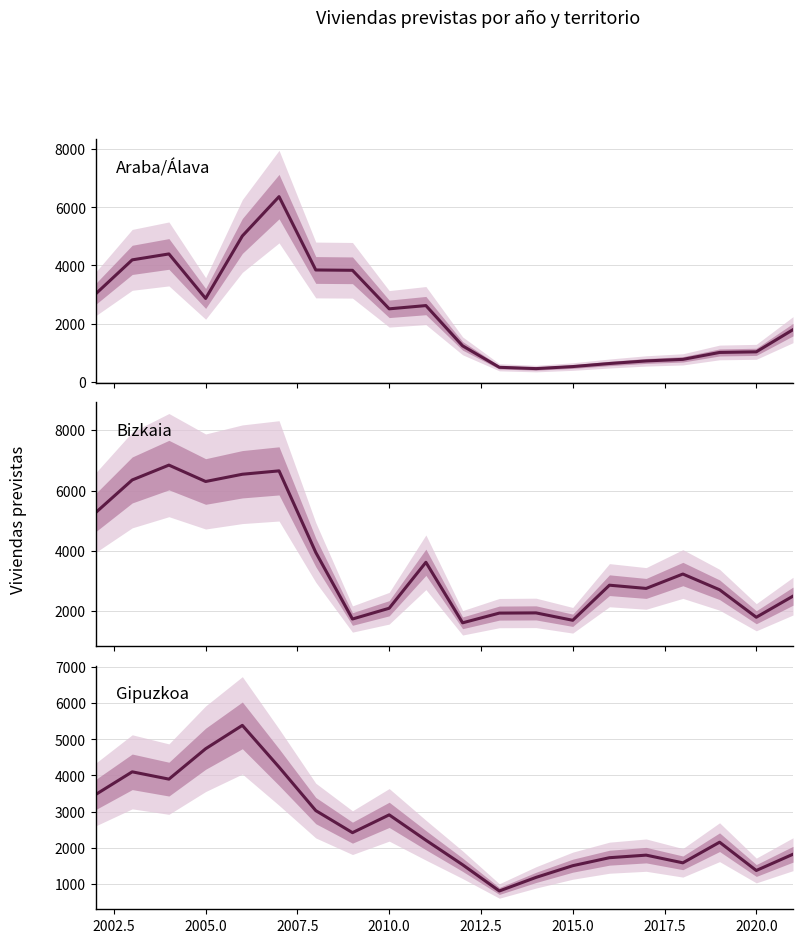

Is it true that Araba/Álava equals 1032 at 2010.0?

False